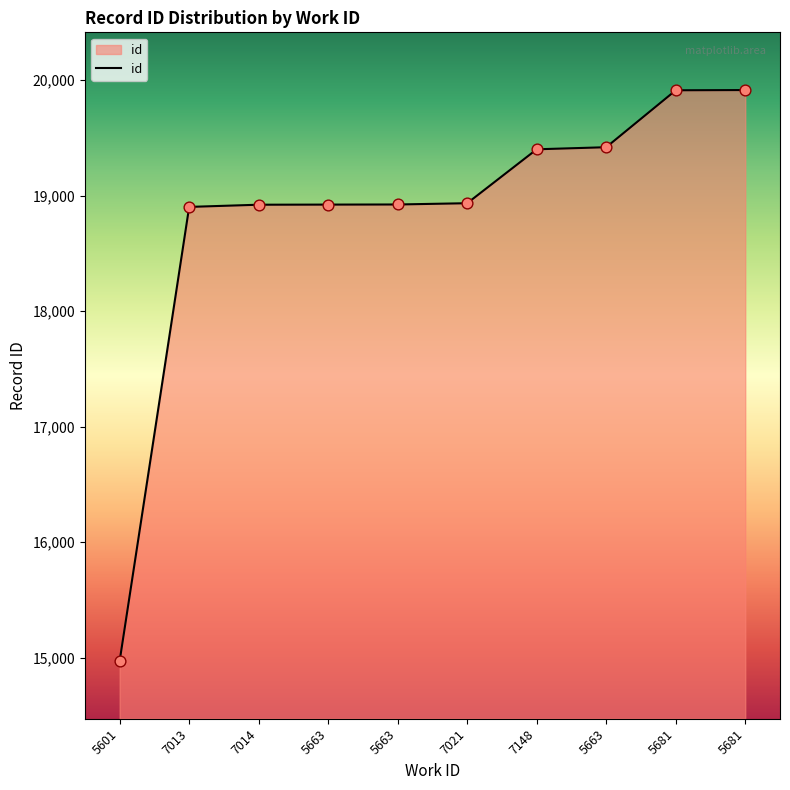

Between 5663 and 5681, which is larger?

5681